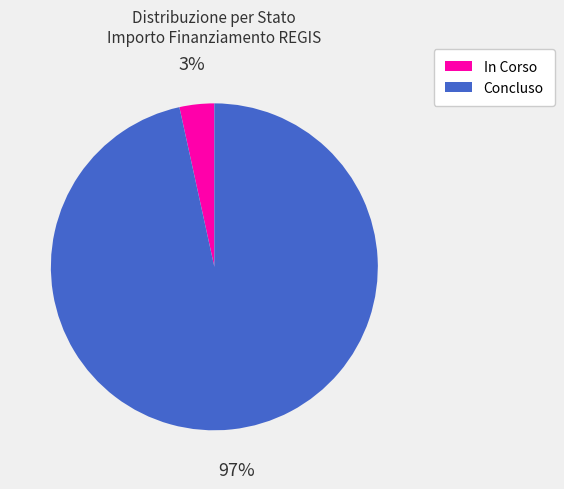

Count the number of slices in the pie.

2